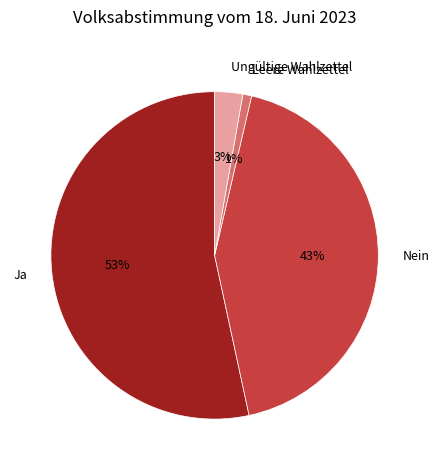

Between Ja and Leere Wahlzettel, which is larger?

Ja